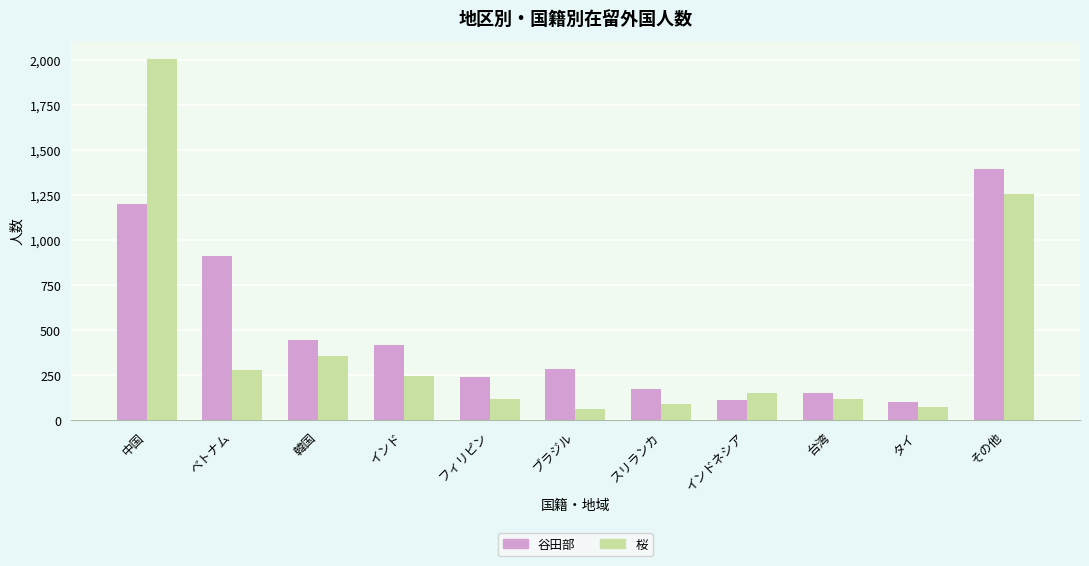

How many values in the 谷田部 series are below 283?

5